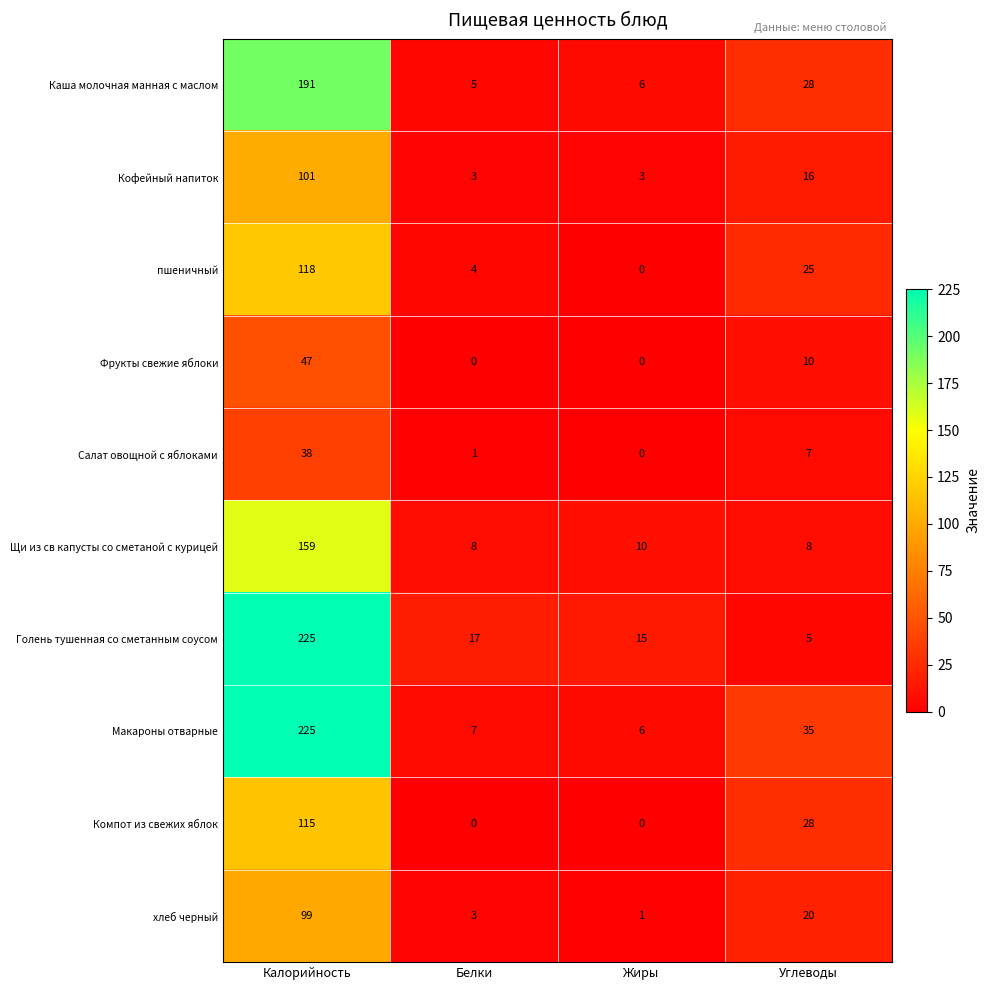

What is the spread (max minus min) of values at Жиры?

15